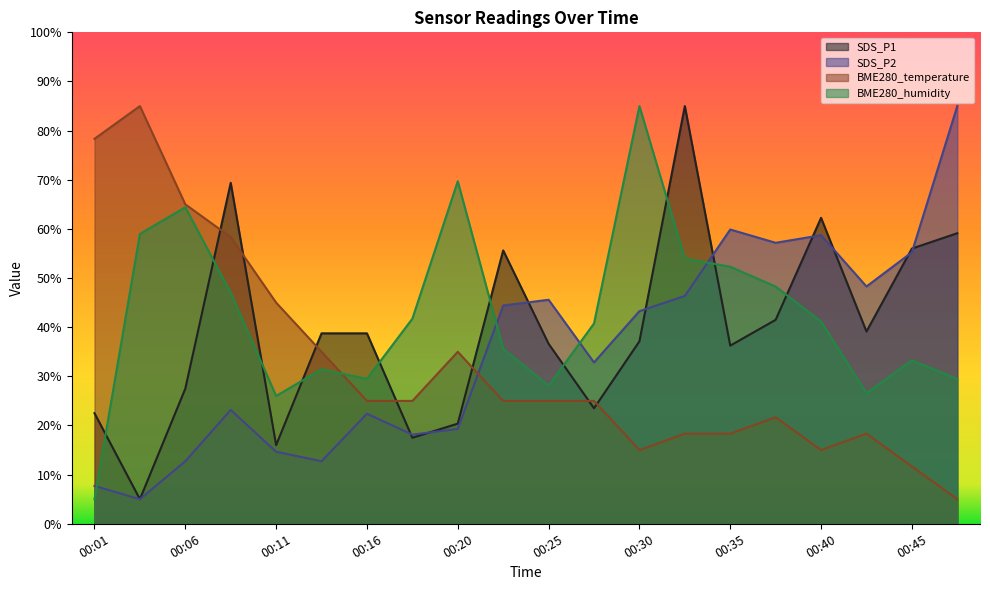

Reading left to right, extract all data points from this chart.

SDS_P1: 22.5	5.0	27.5	69.4	16.0	38.7	38.7	17.5	20.4	55.6	36.6	23.5	37.1	85.0	36.2	41.5	62.2	39.1	56.0	59.1
SDS_P2: 7.7	5.0	12.7	23.2	14.7	12.7	22.4	18.1	19.3	44.4	45.6	32.8	43.3	46.4	59.9	57.2	58.7	48.3	55.2	85.0
BME280_temperature: 78.3	85.0	65.0	58.3	45.0	35.0	25.0	25.0	35.0	25.0	25.0	25.0	15.0	18.3	18.3	21.7	15.0	18.3	11.7	5.0
BME280_humidity: 5.0	59.0	64.4	47.0	26.0	31.4	29.5	41.7	69.7	35.6	28.1	40.8	85.0	54.0	52.3	48.3	41.2	26.6	33.2	29.5